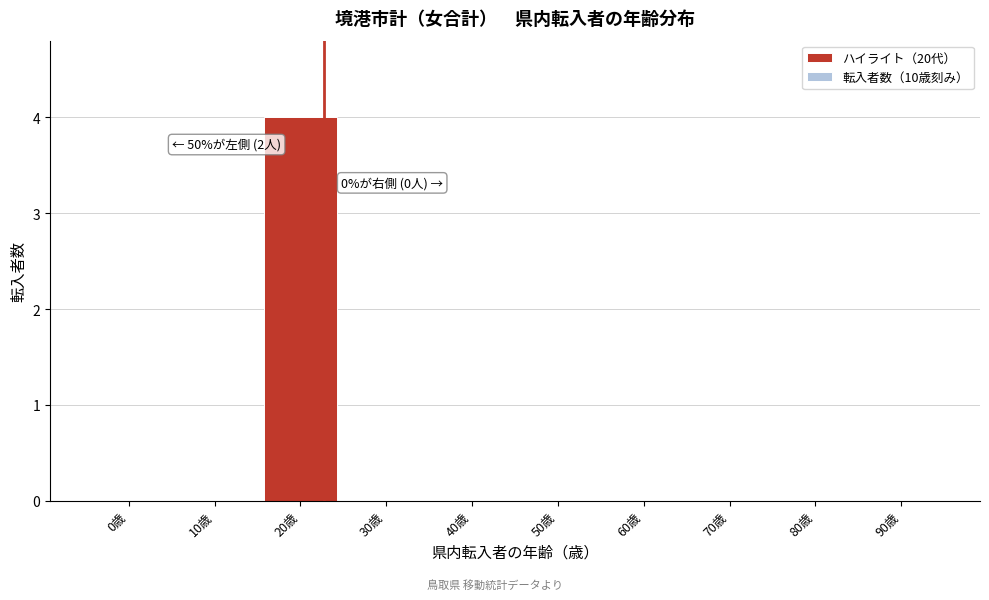

Reading left to right, transcribe all the data shown in this chart.

0歳=0	10歳=0	20歳=4	30歳=0	40歳=0	50歳=0	60歳=0	70歳=0	80歳=0	90歳=0